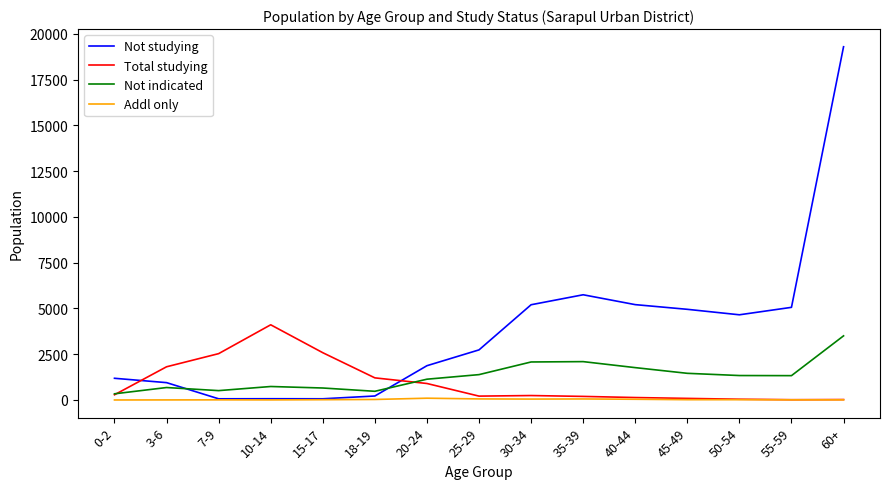

Which series has the largest total across all categories?

Not studying